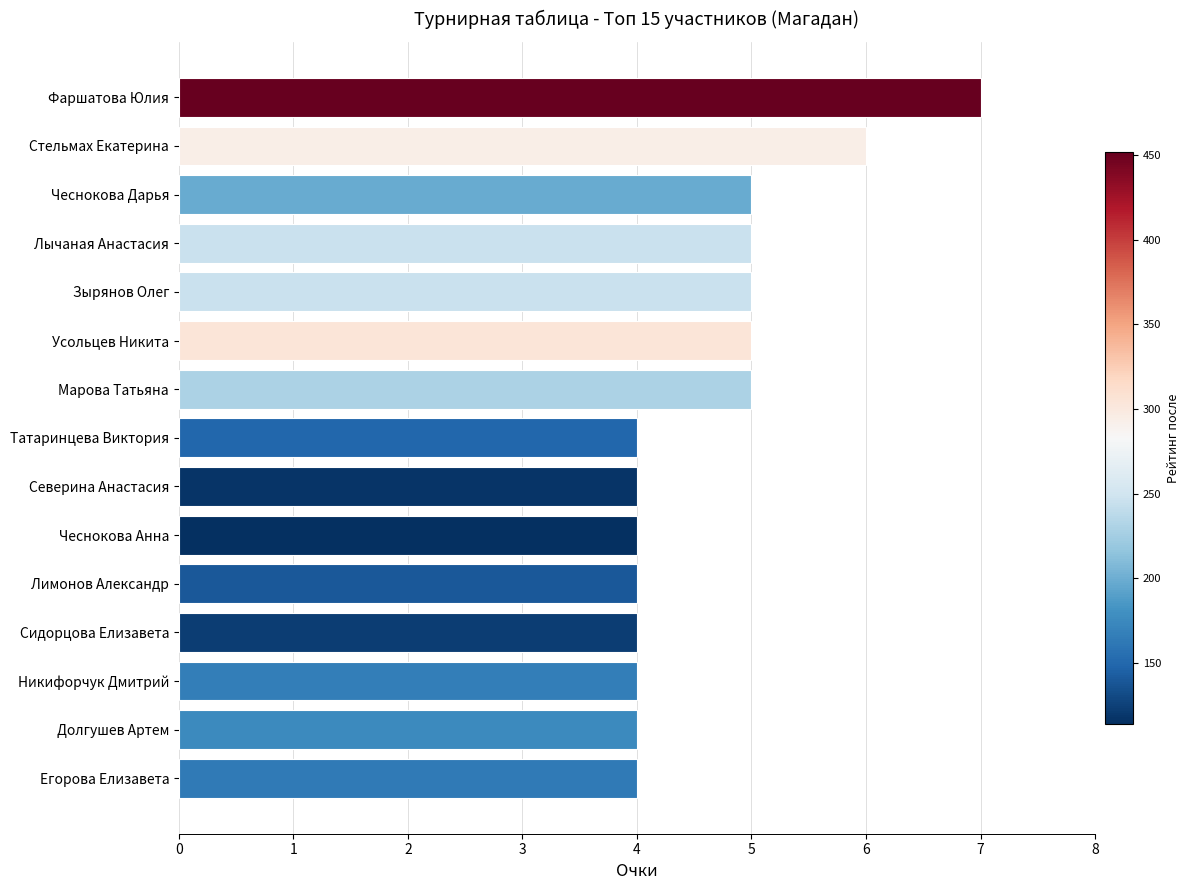

What is the smallest value displayed?

4